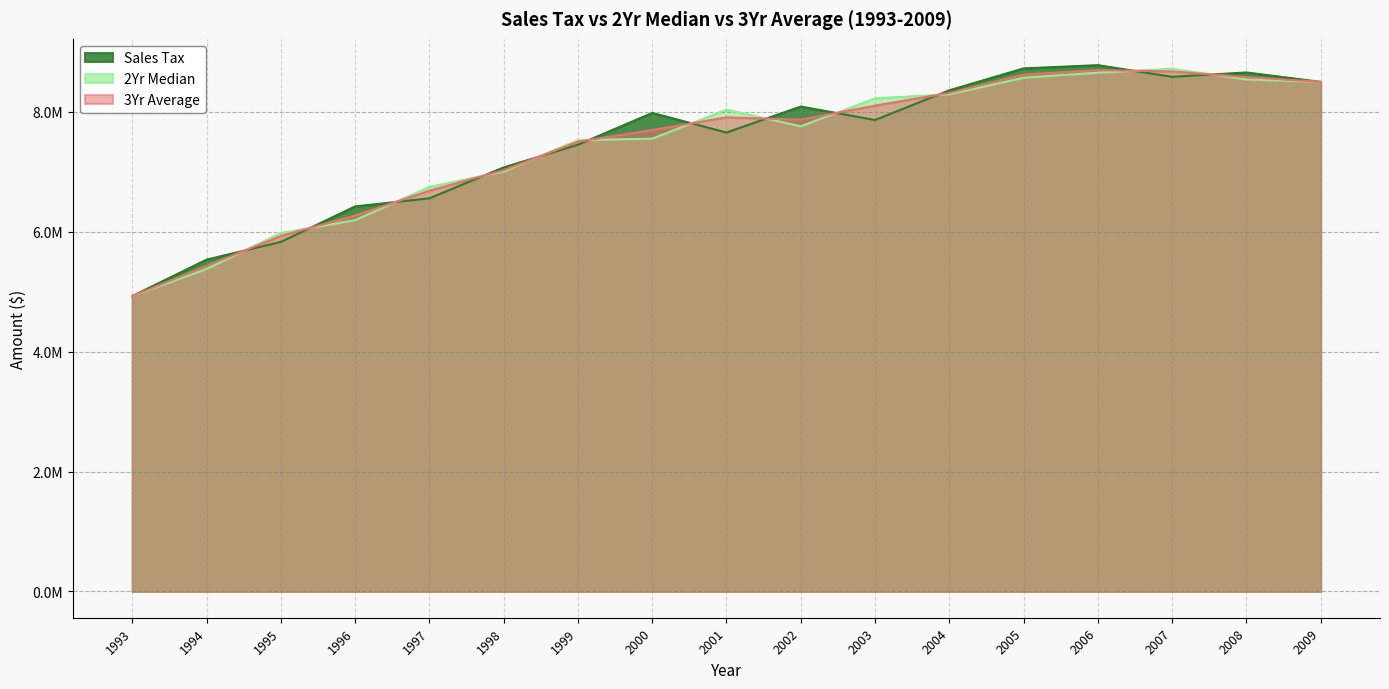

Rank the series at 2005 from highest to lowest value.

Sales Tax, 3Yr Average, 2Yr Median